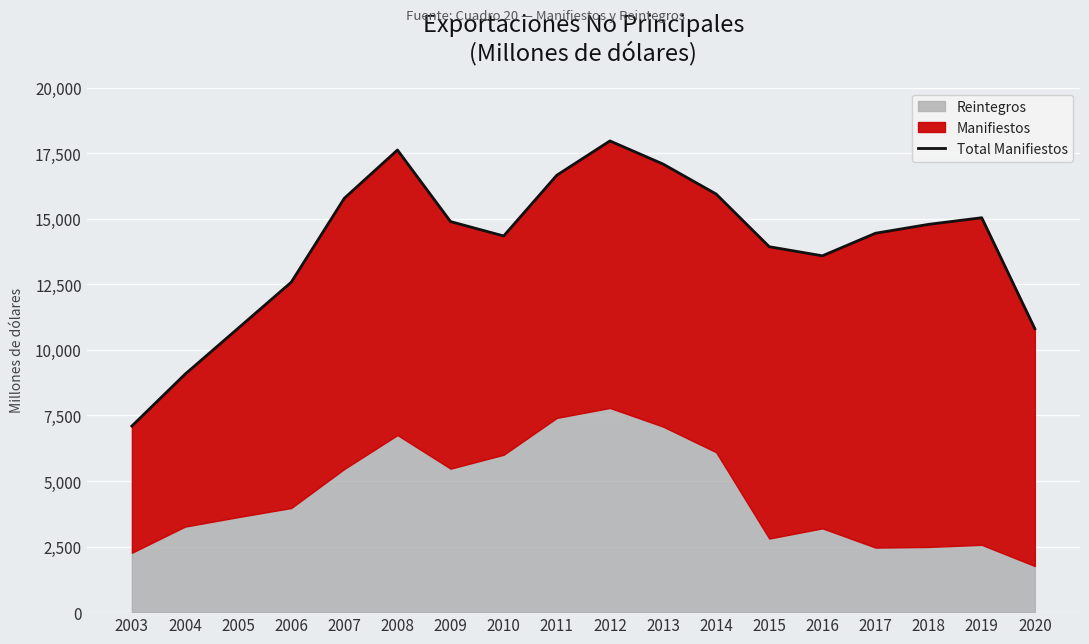

What is the change in value from 2005 to 2020?

-18.2